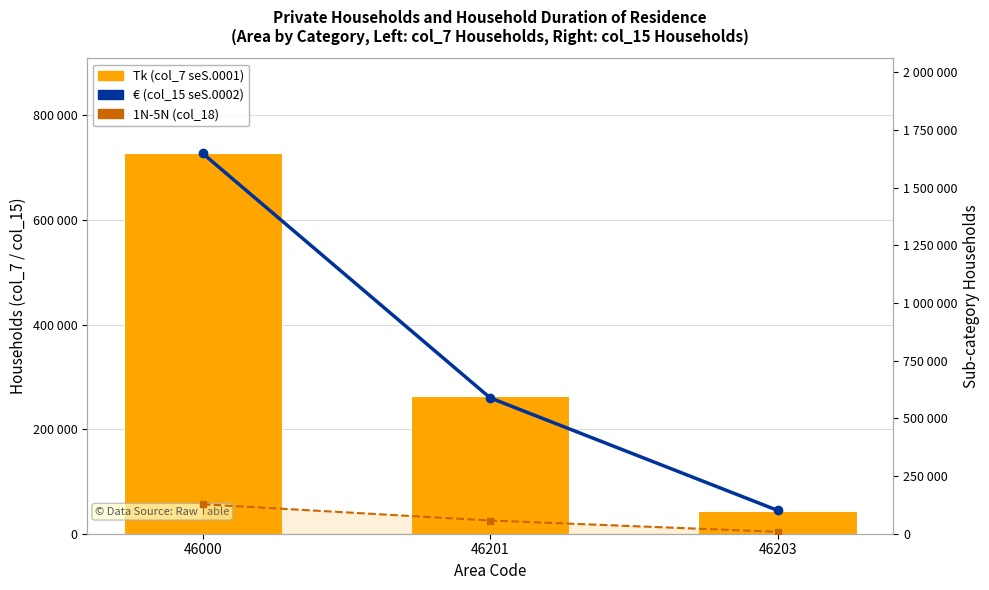

At 46201, list the series in order from largest to smallest.

€ (col_15 households), Tk (col_7 households), 1N-5N (col_18)